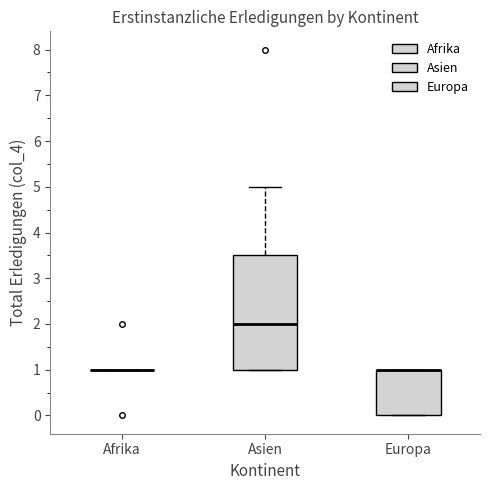

Comparing the boxes themselves (not the whiskers), which one is the tallest?

Asien